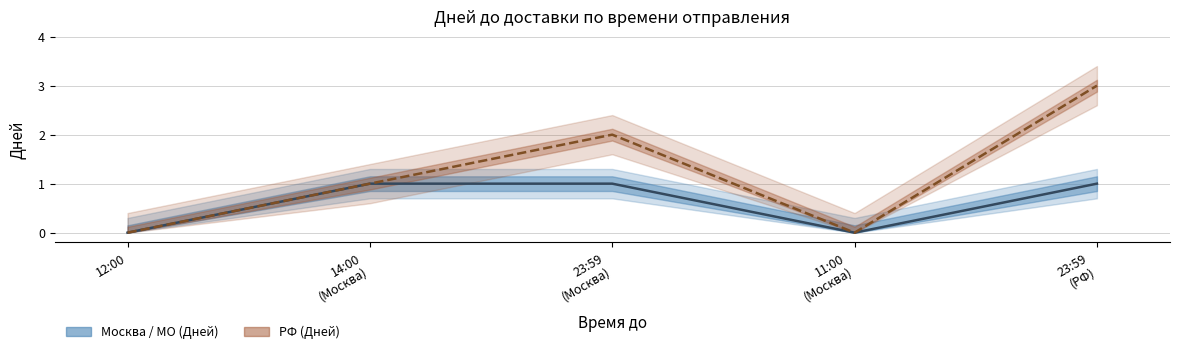

What is the sum of all РФ (Дней) values?

6